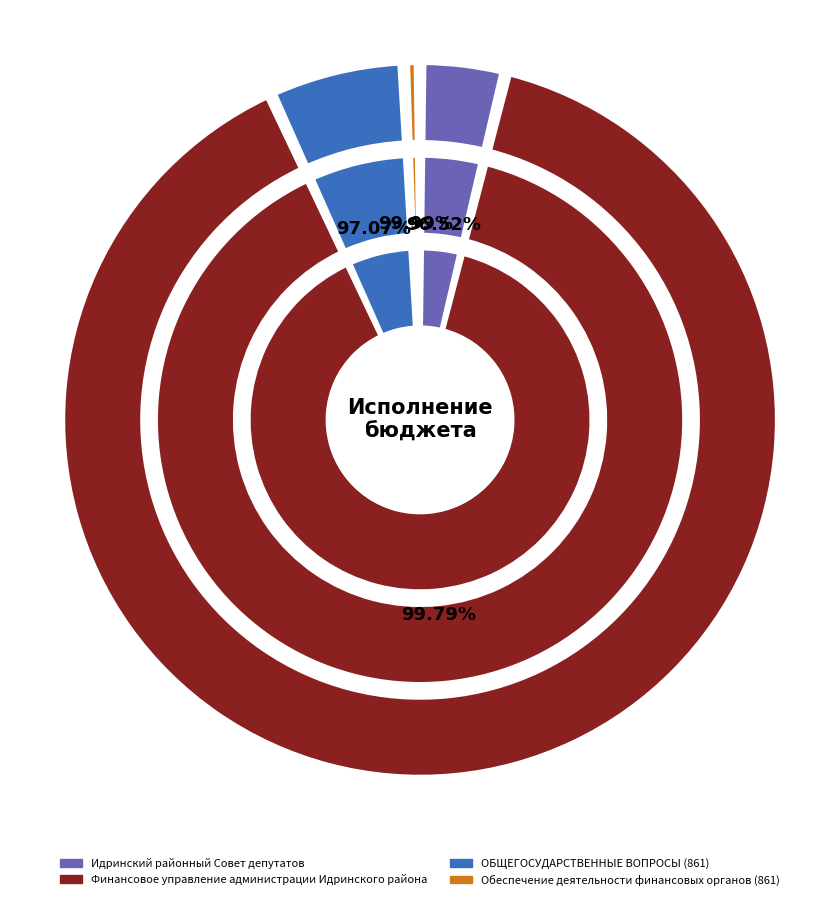

Count the number of slices in the pie.

4